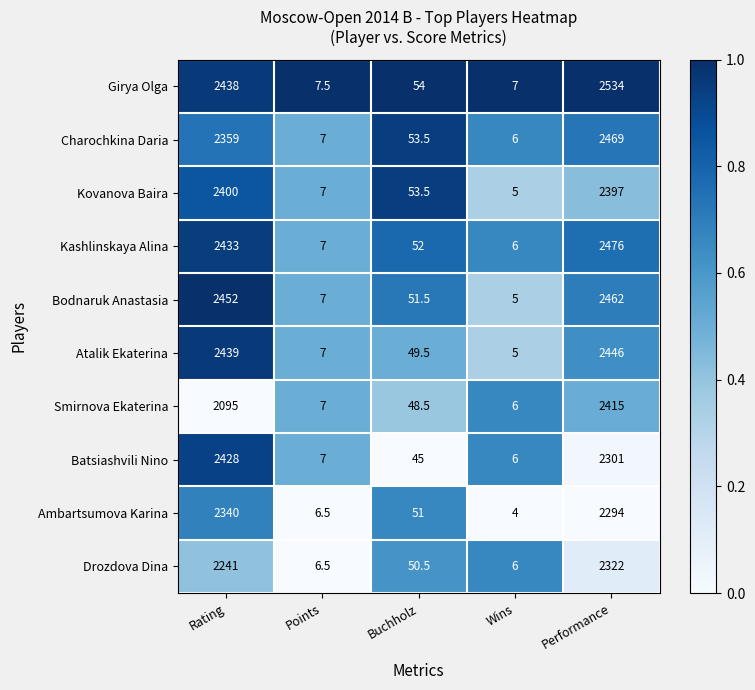

What is the difference between the maximum and minimum values in the Drozdova Dina series?

2316.0